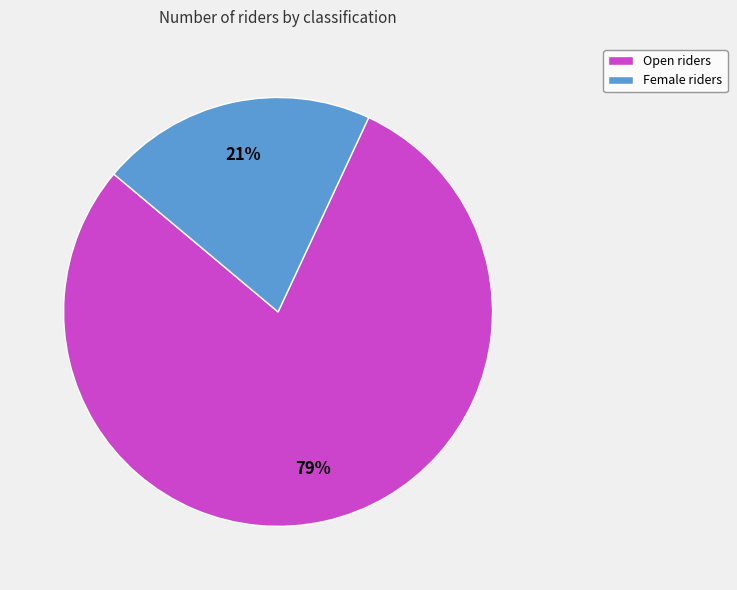

What is the ratio of the value at Open to the value at Female?

3.8